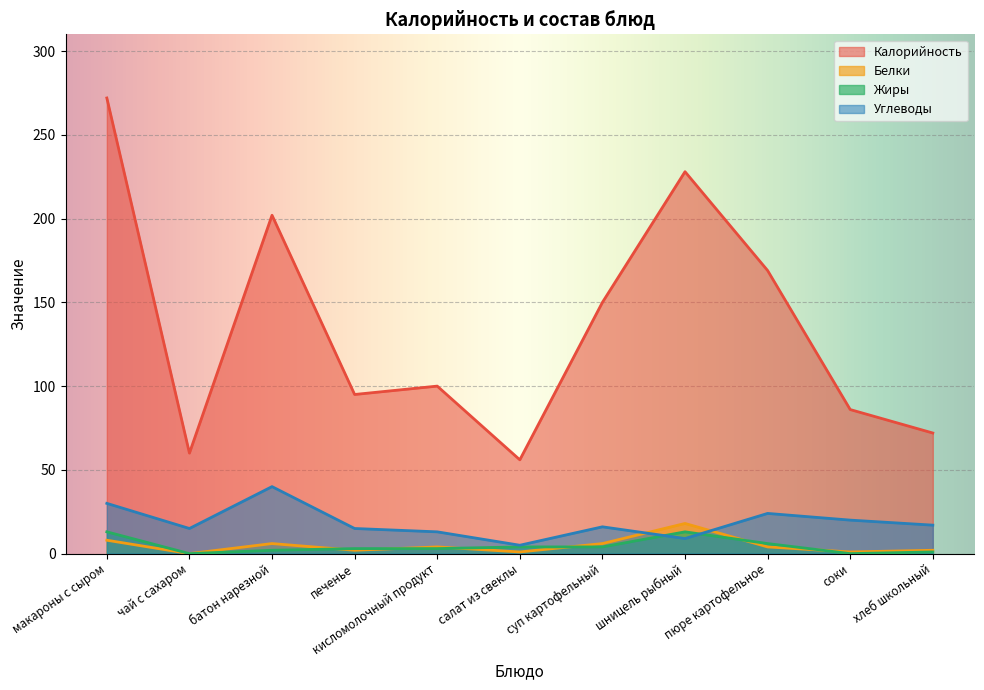

True or false: Калорийность and Углеводы intersect in this chart.

False